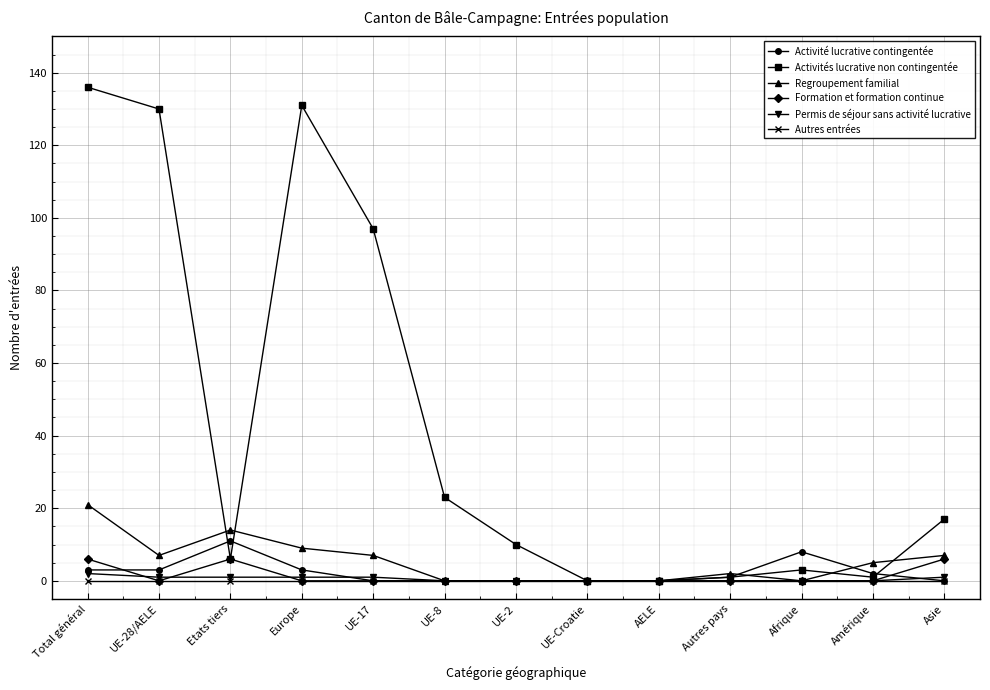

True or false: Activité lucrative contingentée has a value of 0 at Asie.

True